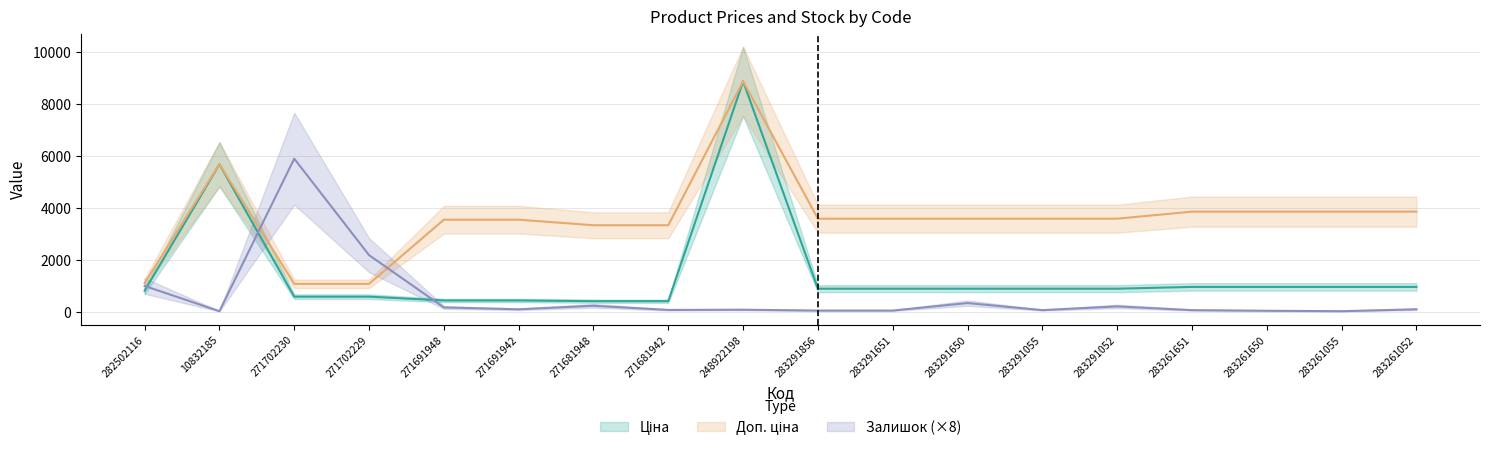

What is the value of the Ціна point at the 9th from the left?

8856.7